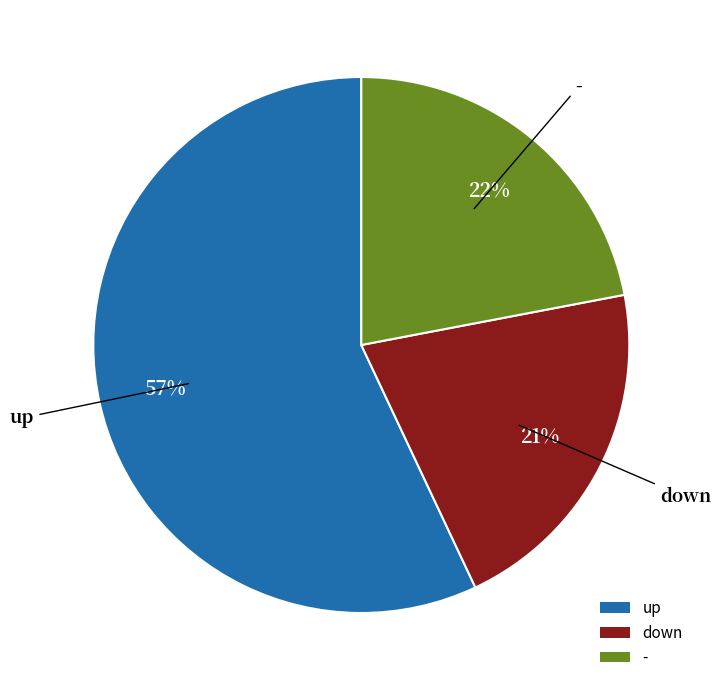

How many slices are in this pie chart?

3